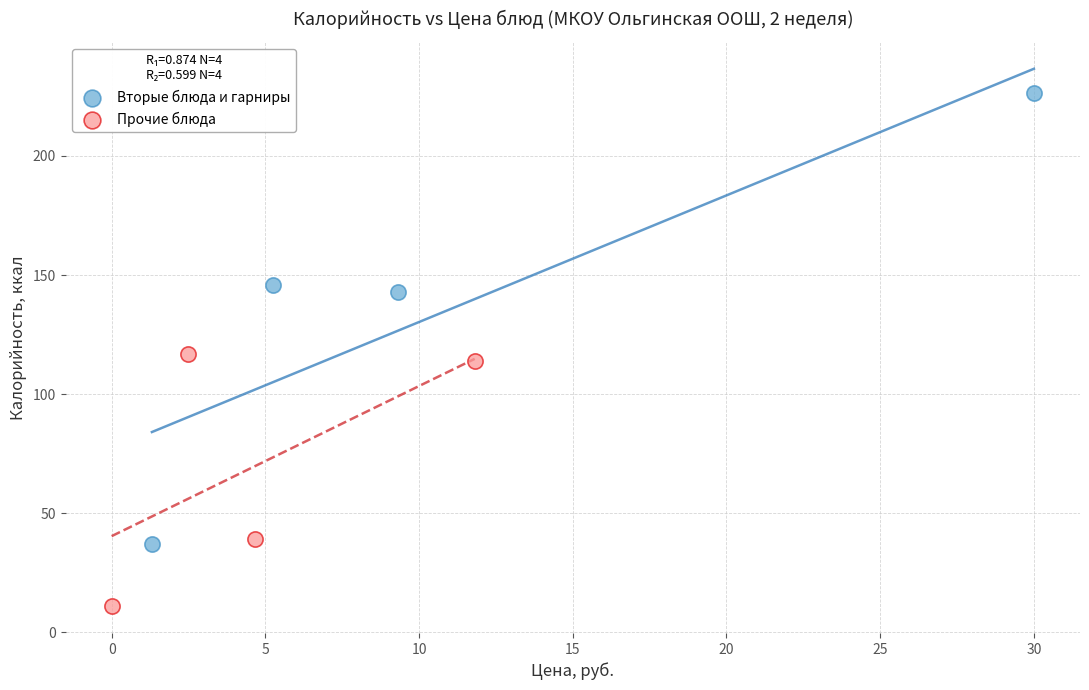

Which series has the widest spread of Y values?

Вторые блюда и гарниры